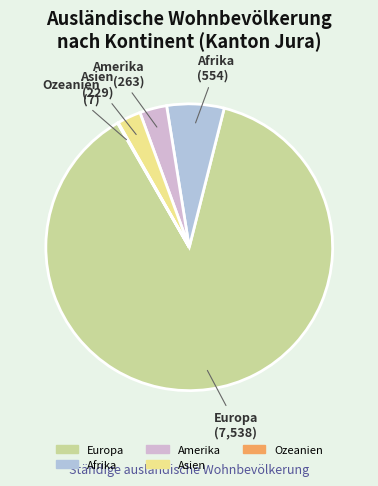

Which slice is the largest?

Europa